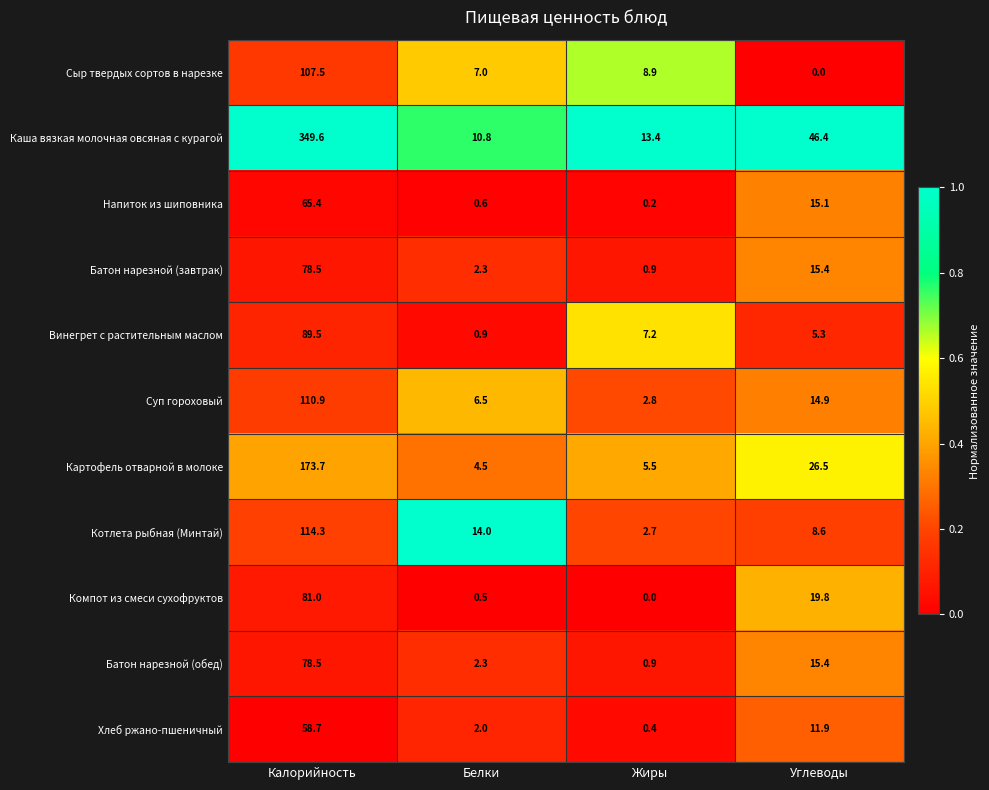

What is the difference between the maximum and minimum values in the Напиток из шиповника series?

65.2